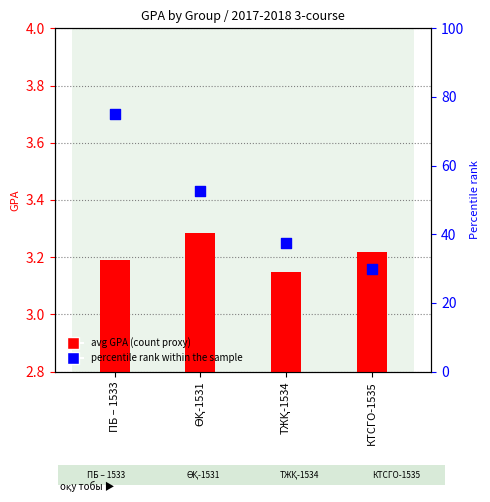

What is the total value across all series at ӨҚ-1531?

55.8